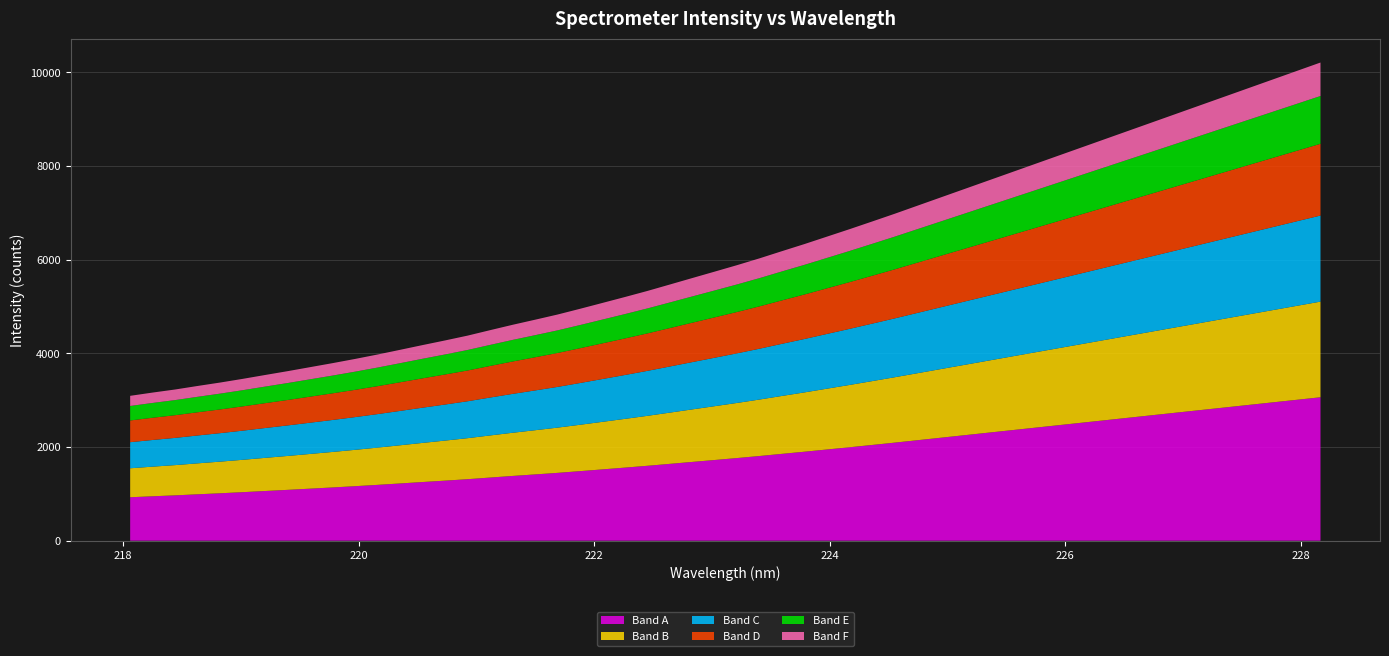

What is the maximum value for Band A?

3063.0